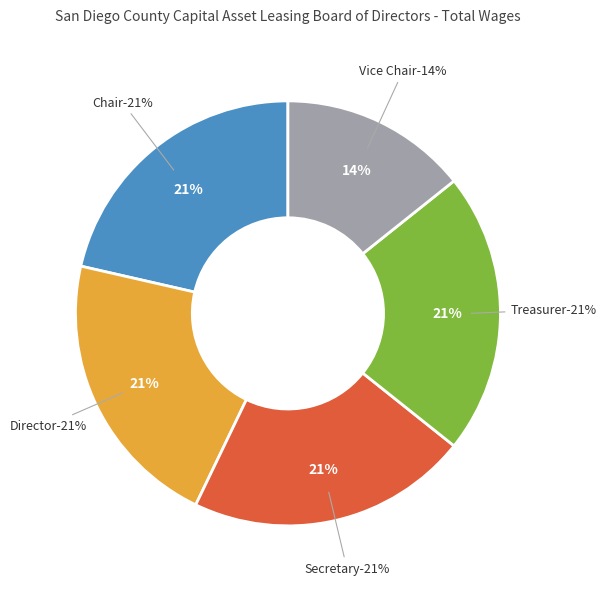

Rank the categories by value from lowest to highest.

Vice Chair, Chair, Director, Secretary, Treasurer